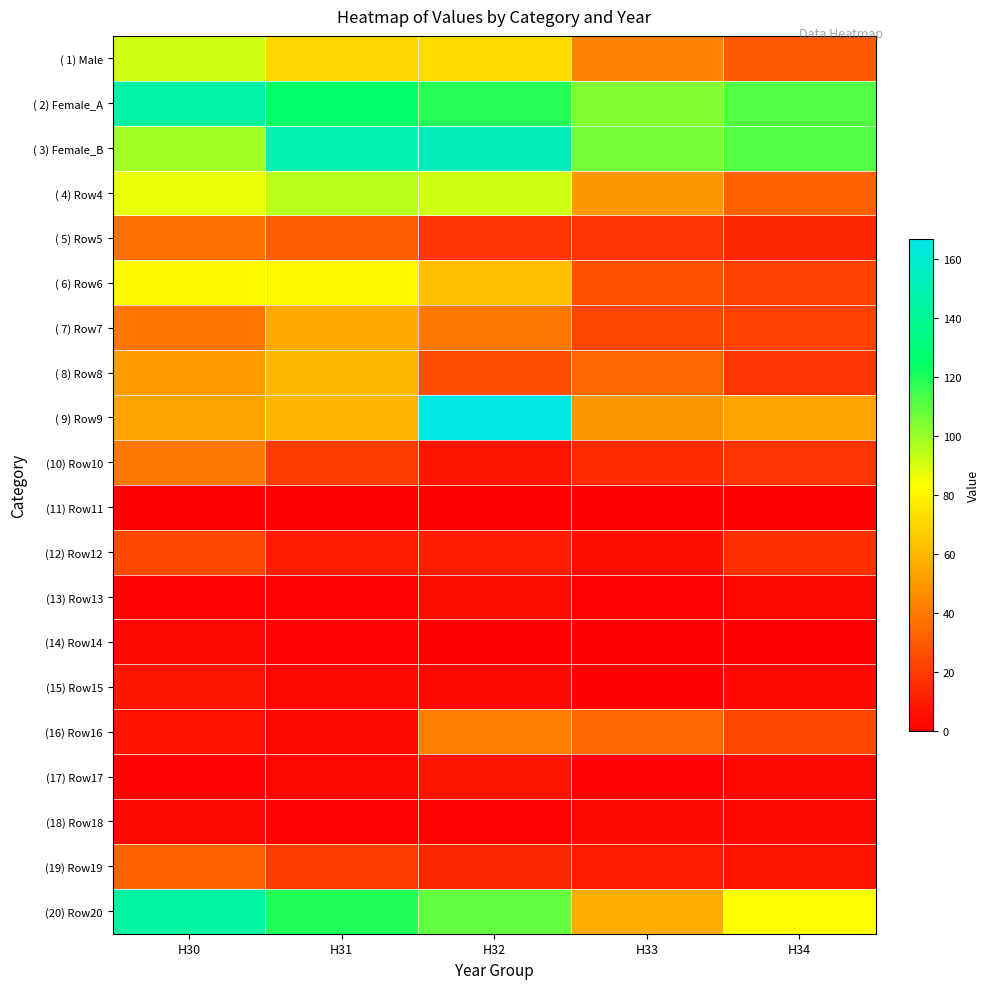

Which has a higher value, H33 or H34?

H33